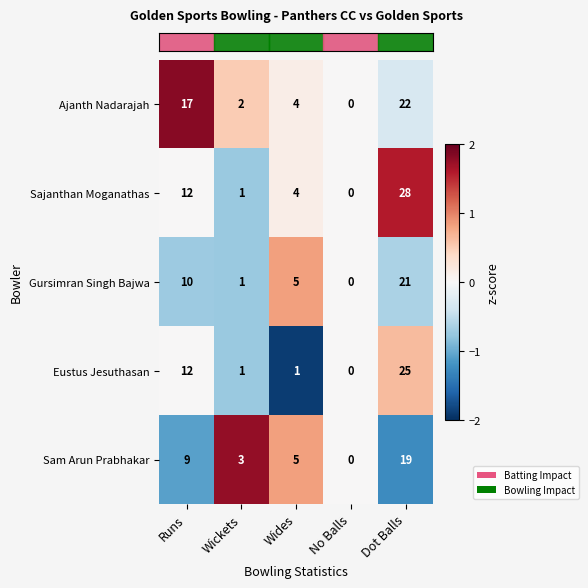

Count the number of categories in the chart.

5